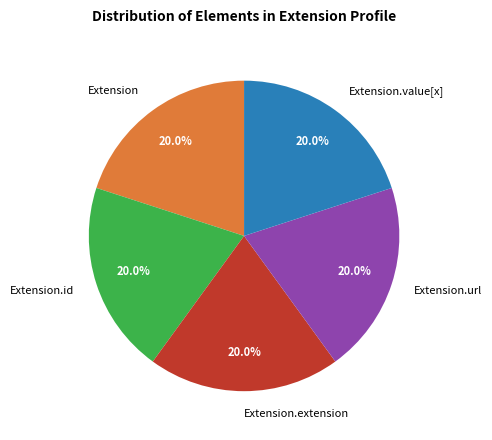

To the nearest percent, what is the difference between the largest and smallest slice percentages?

0%